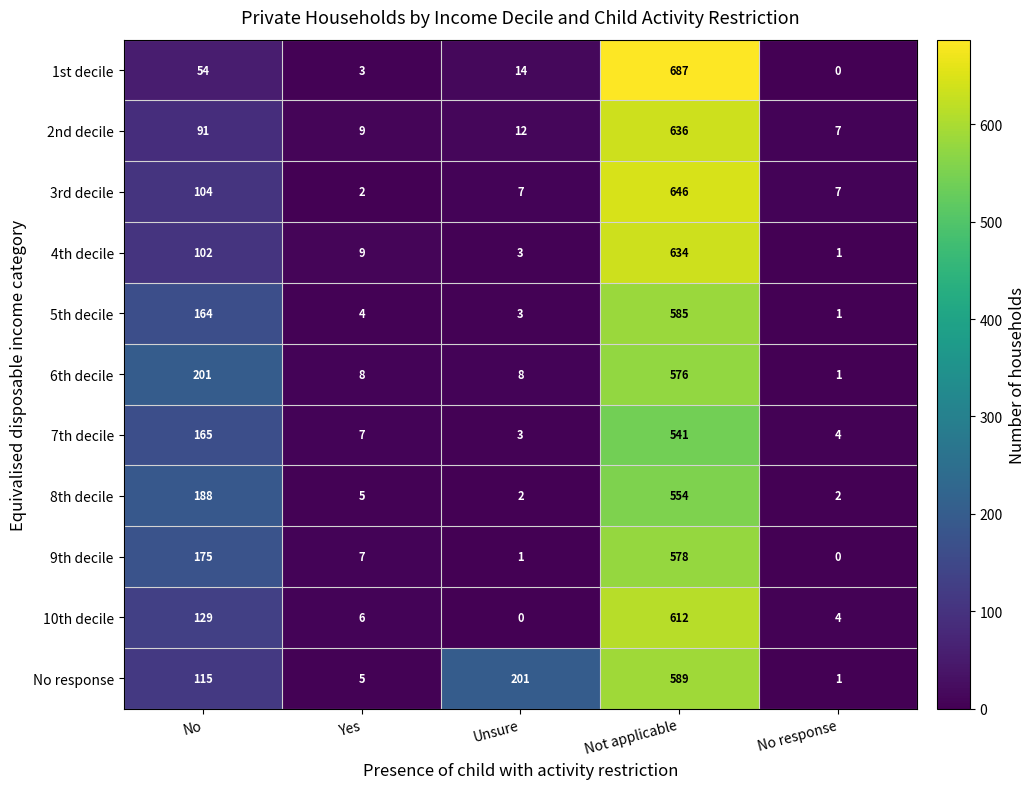

How many data points does each series have?

5